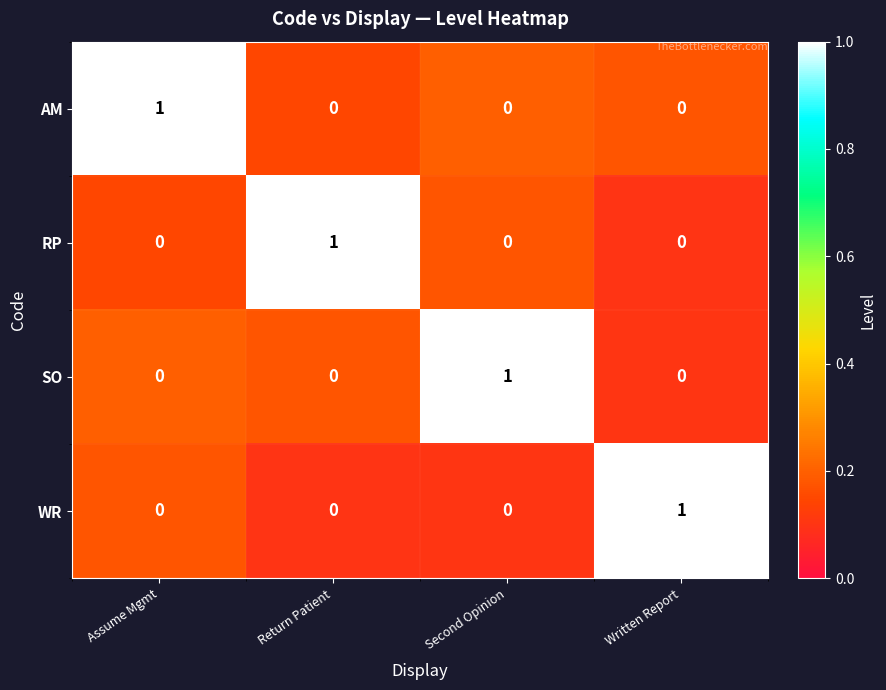

How many distinct data groups are displayed?

4